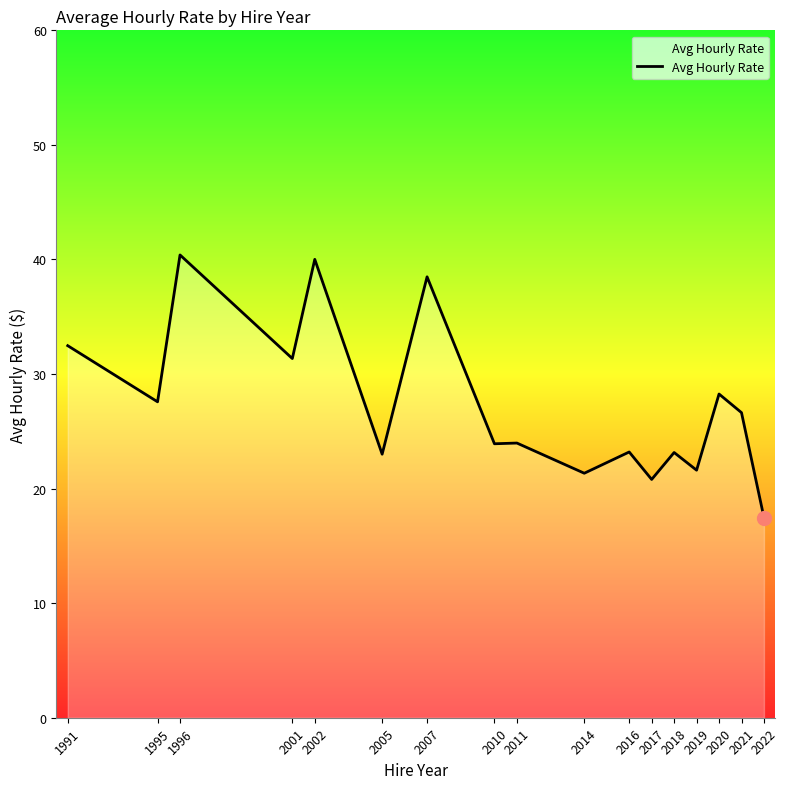

What is the maximum value shown in the chart?

40.4